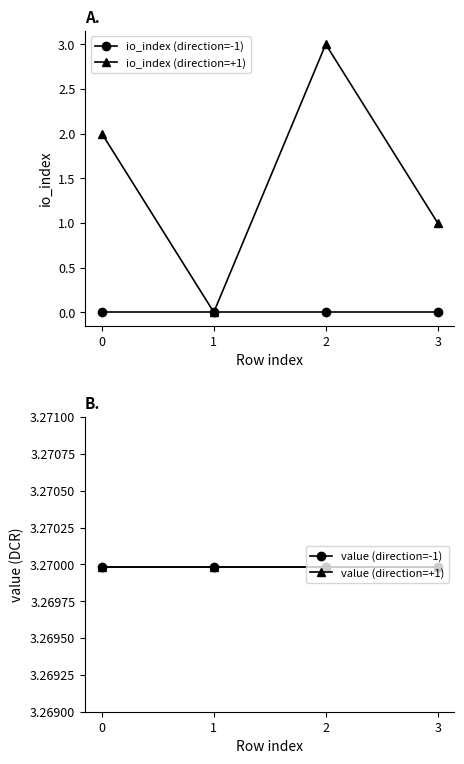

List the labels in order of io_index (direction=-1) value, smallest first.

0, 1, 2, 3